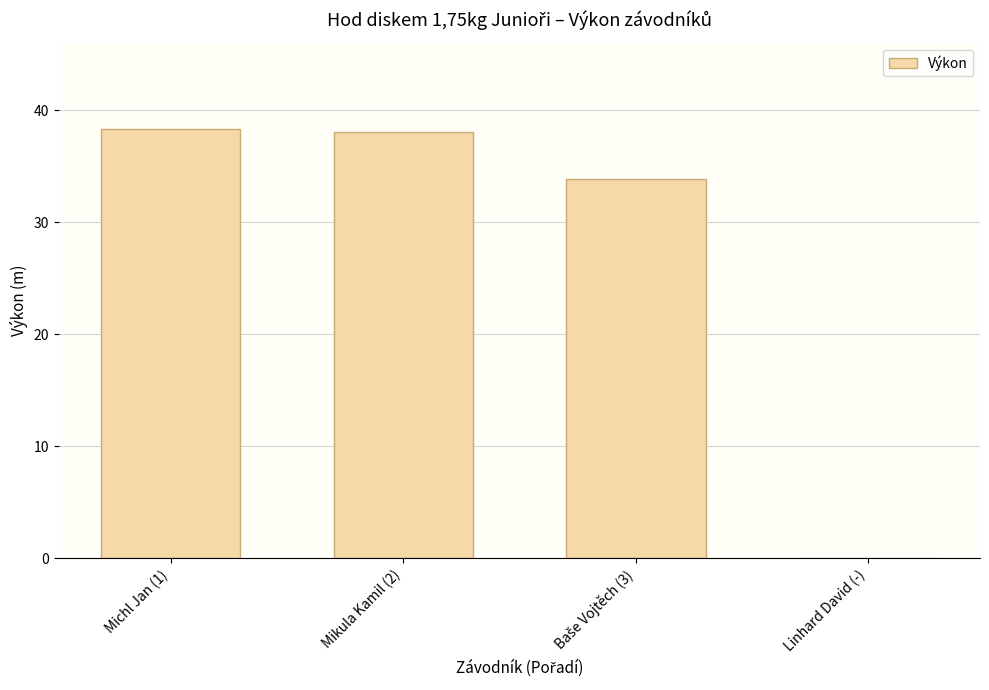

What is the greatest value displayed?

38.4